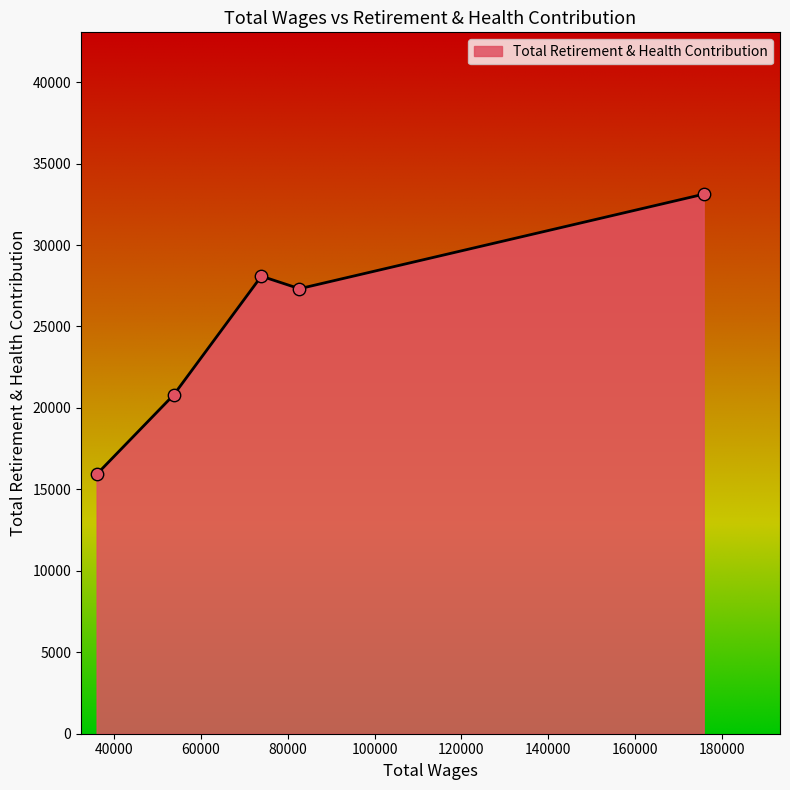

What is the smallest value displayed?

15921